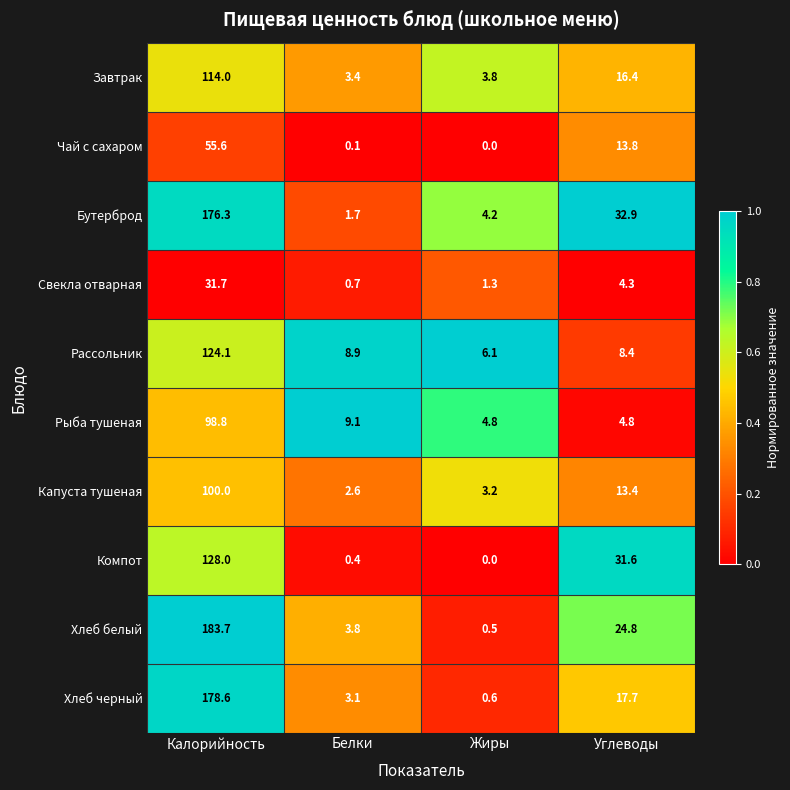

Which series has the largest total across all categories?

Бутерброд